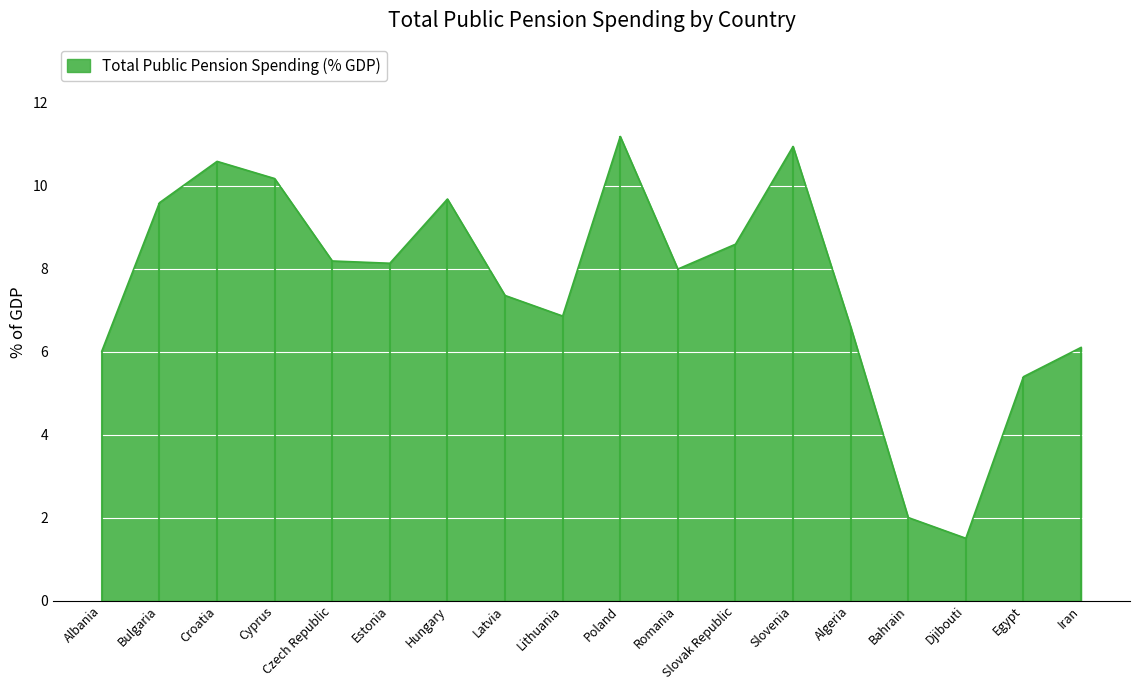

At which category does the chart reach its peak across all series?

Poland